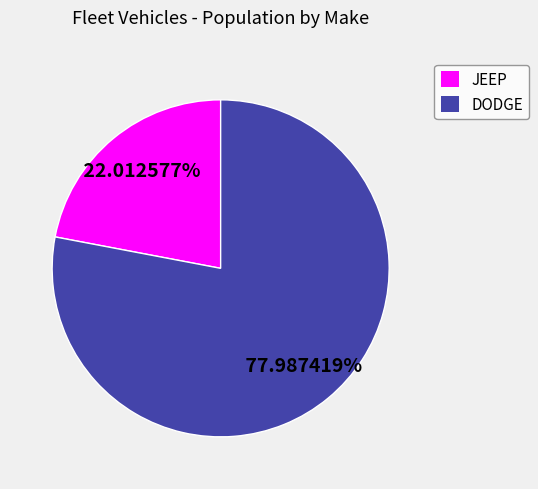

Rank the categories by value from lowest to highest.

JEEP, DODGE